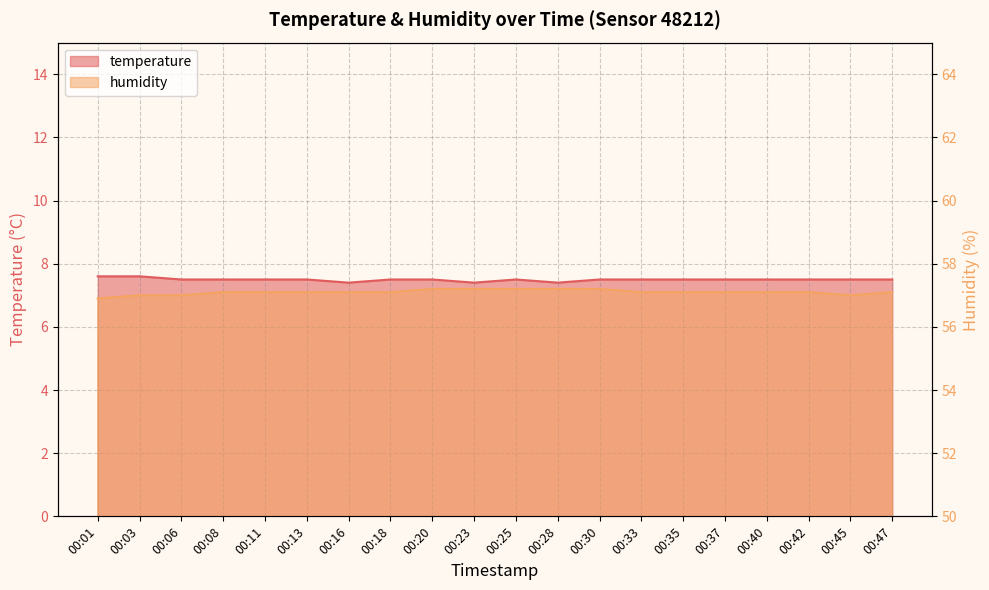

At 00:16, list the series in order from largest to smallest.

humidity, temperature